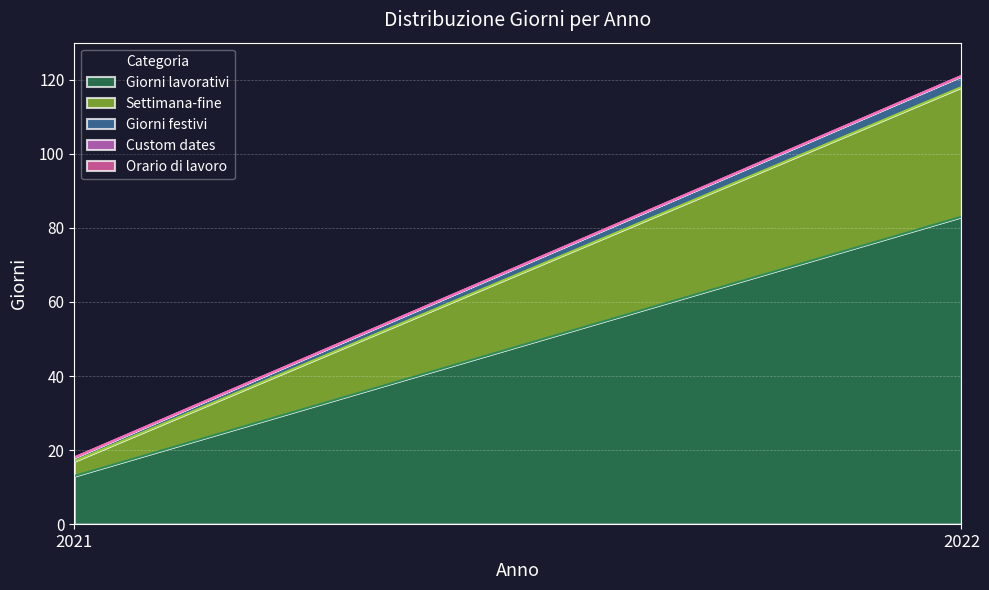

What is the spread (max minus min) of values at 2021?

13